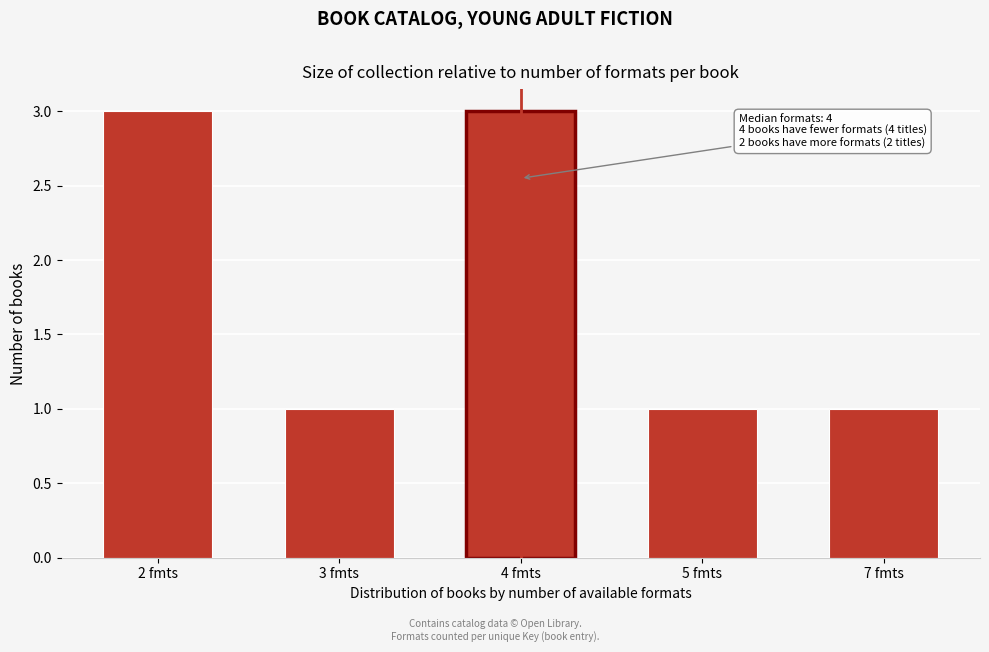

Reading right to left, list all the values displayed in this chart.

7 fmts=1	5 fmts=1	4 fmts=3	3 fmts=1	2 fmts=3